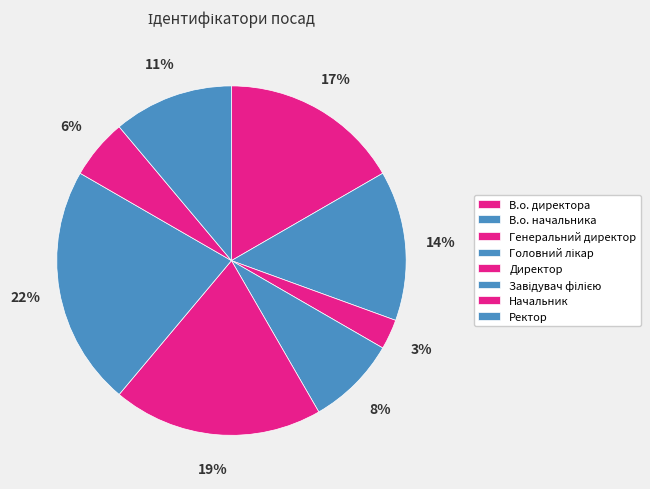

Which has a higher value, Ректор or Завідувач філією?

Завідувач філією